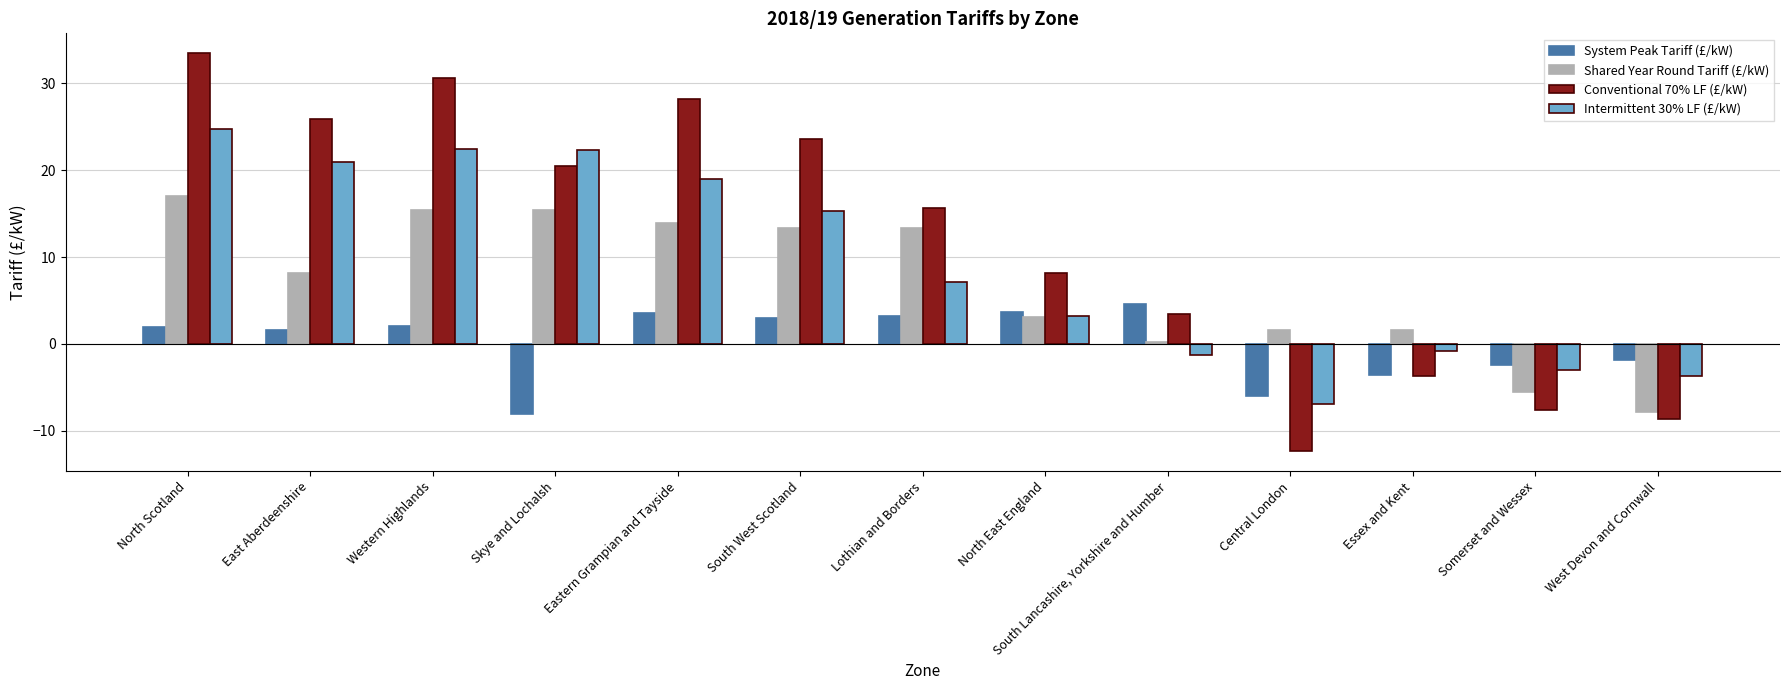

At which label does System Peak Tariff (£/kW) first exceed 1?

North Scotland